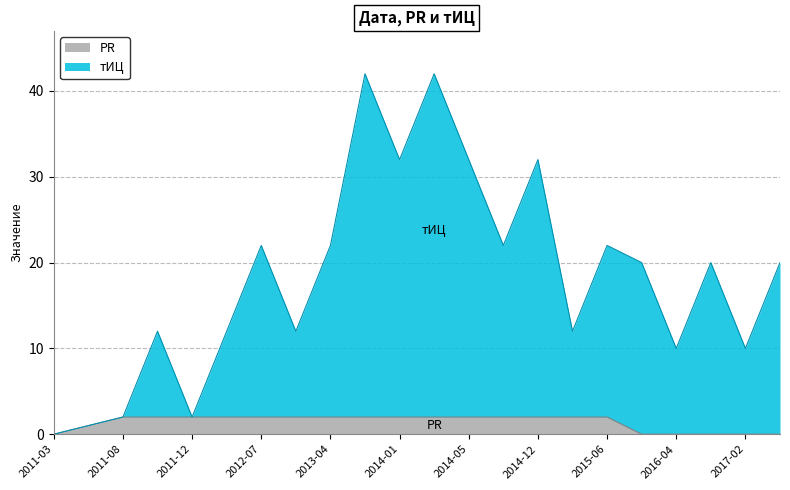

At how many categories does at least one series exceed 34?

2